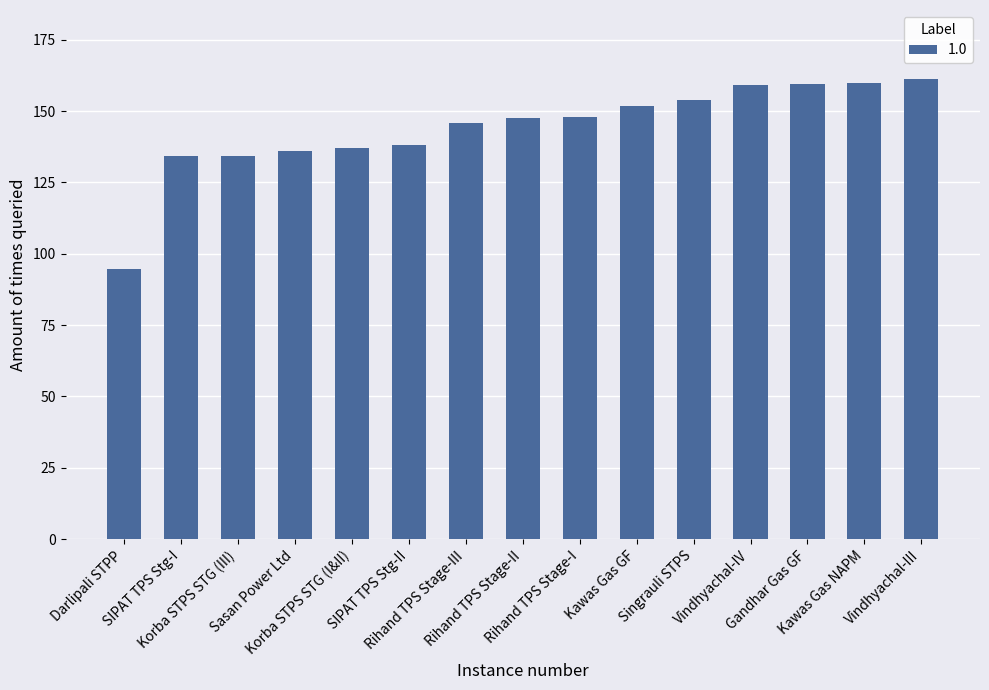

At which category does the chart reach its minimum across all series?

Darlipali STPP